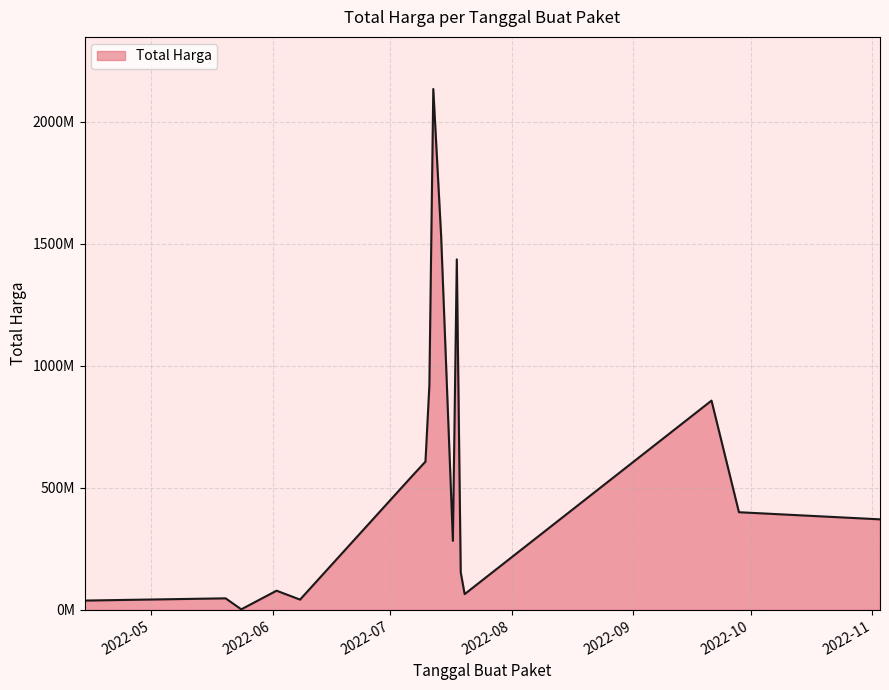

Is this an area chart (filled region under the line)?

Yes